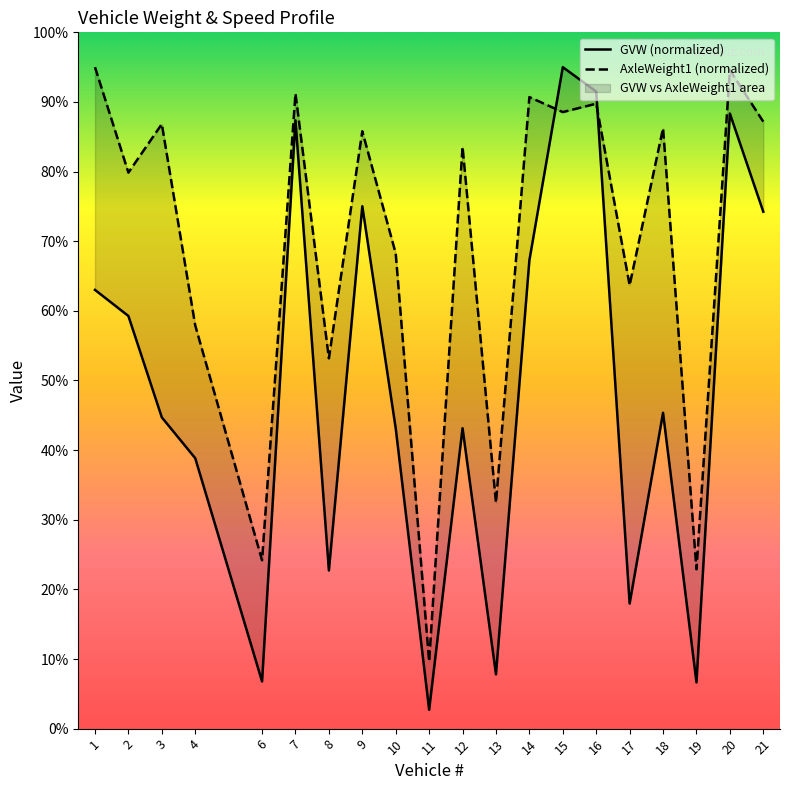

Reading left to right, extract all data points from this chart.

GVW: 63.0	59.3	44.7	38.8	6.8	87.4	22.7	75.0	43.1	2.7	43.1	7.8	67.3	95.0	91.5	18.0	45.4	6.6	88.3	74.2
AxleWeight1(Kips): 95.0	79.9	86.8	57.9	24.2	91.2	53.2	85.8	68.2	9.6	83.6	32.4	90.7	88.5	89.8	63.7	86.2	22.9	94.6	87.2